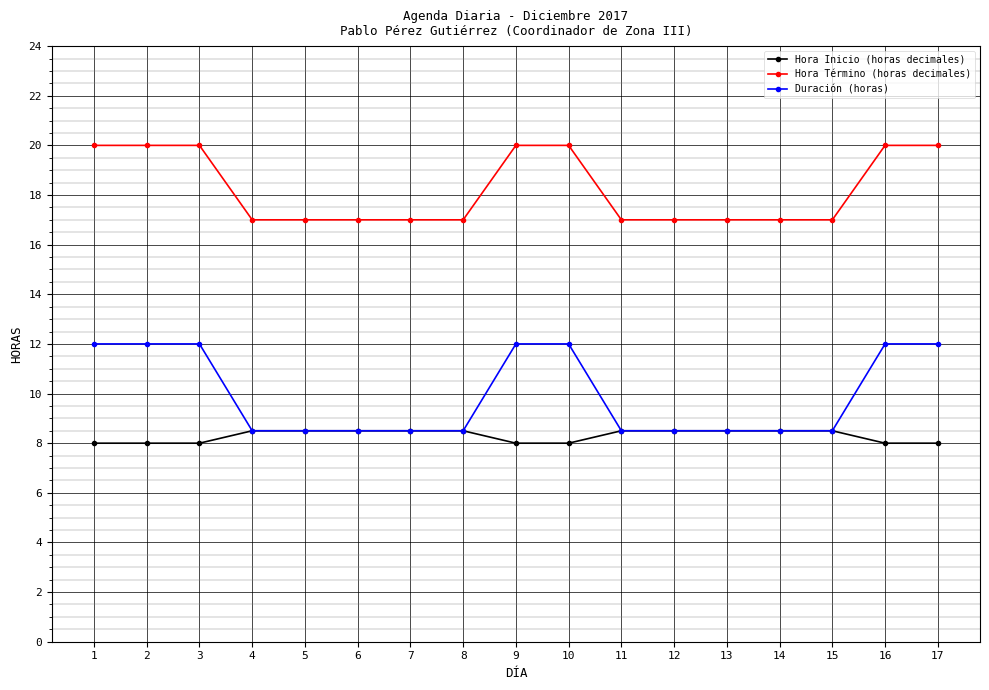

True or false: Hora Término (horas decimales) and Duración (horas) intersect in this chart.

False